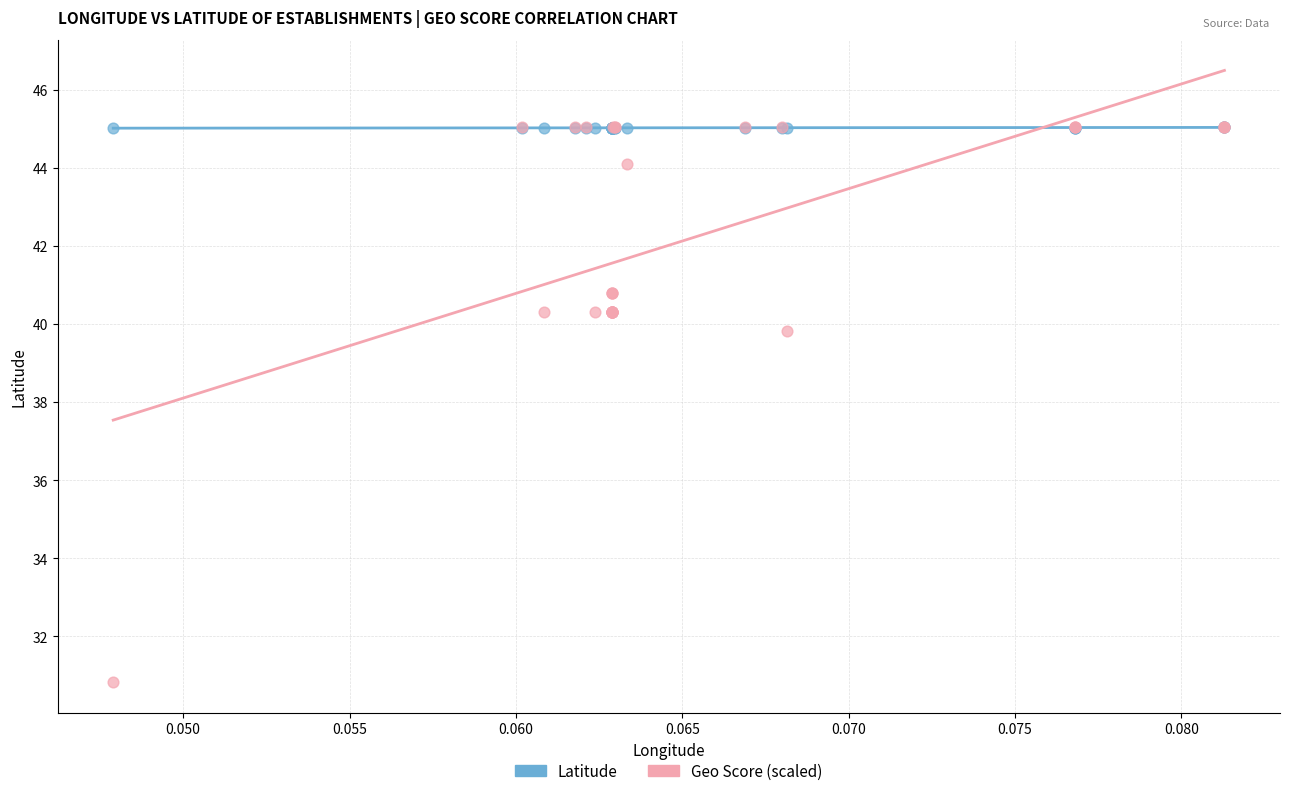

What are all the series names shown in the legend?

Latitude, Geo Score (scaled)